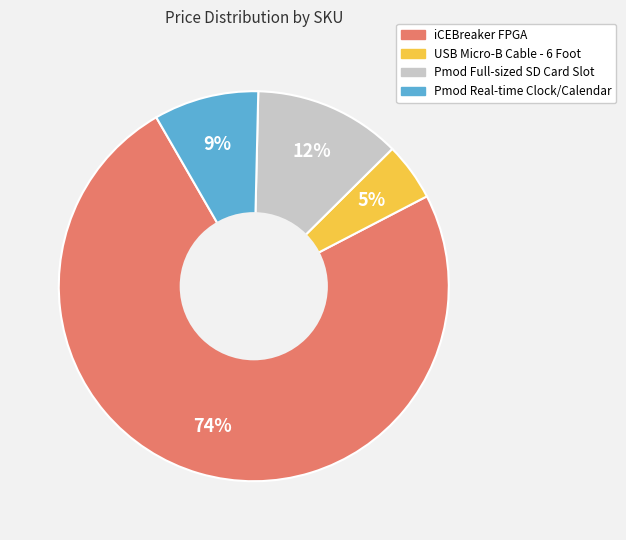

To the nearest percent, what is the difference between the largest and smallest slice percentages?

69%